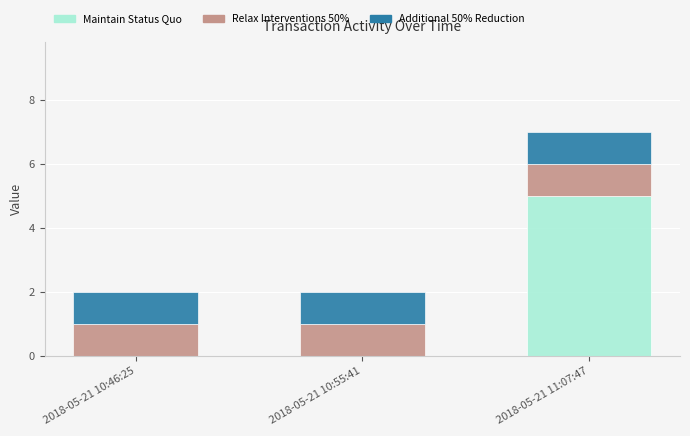

Is it true that Maintain Status Quo equals 5 at 2018-05-21 11:07:47?

True